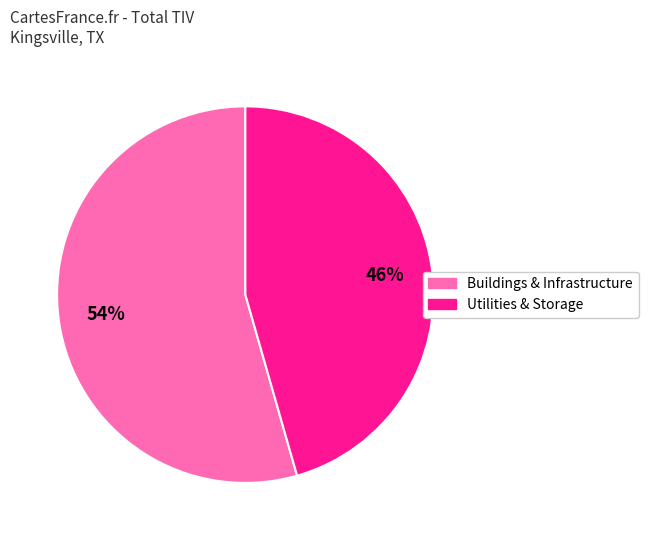

Does any single category account for the majority?

Yes